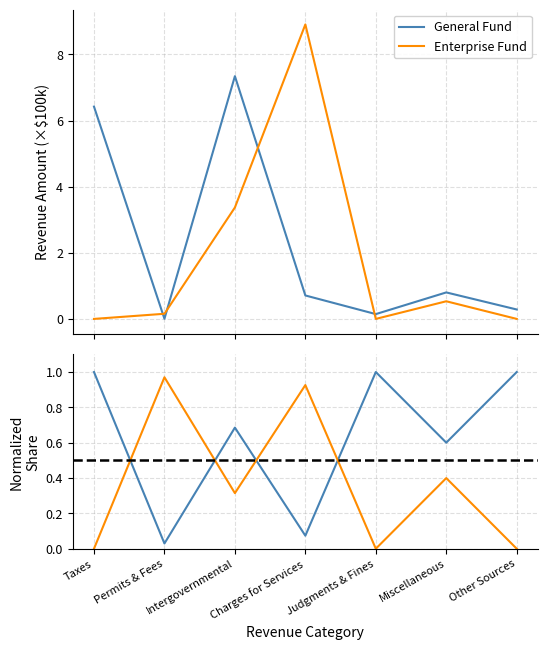

At Miscellaneous, list the series in order from largest to smallest.

General Fund, Enterprise Fund